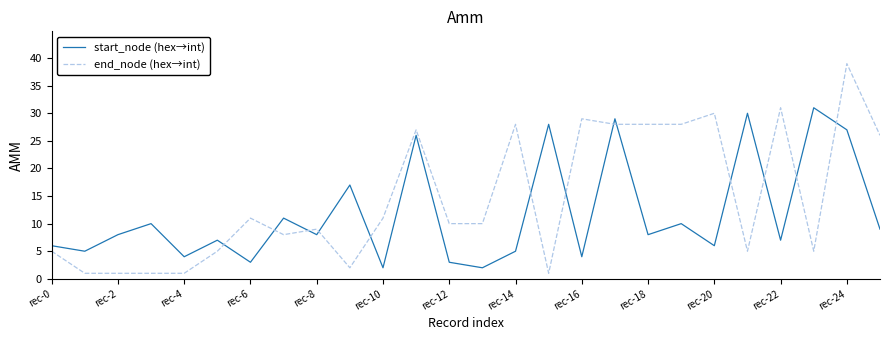

How many series are shown in this chart?

2